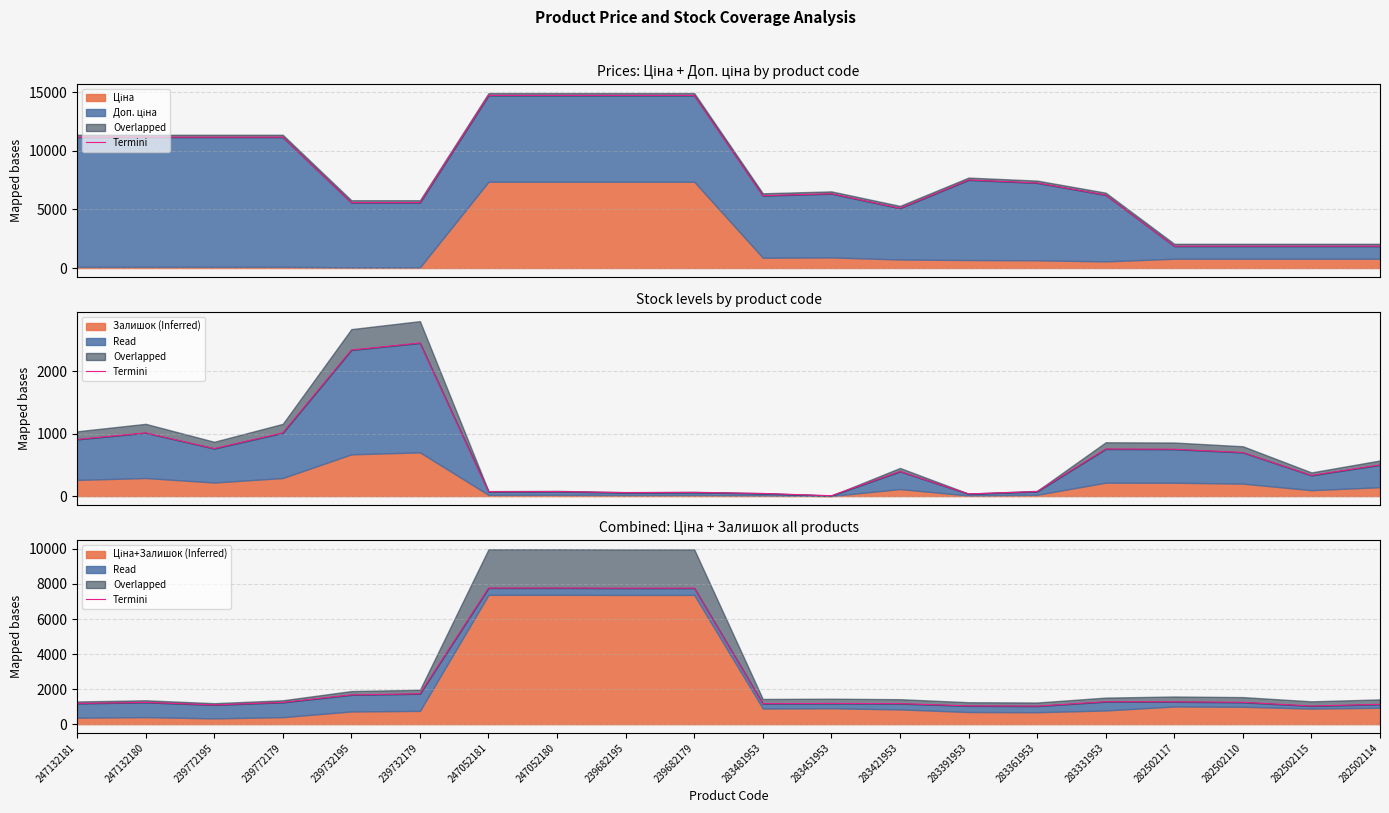

What is the greatest value displayed?

7770.2